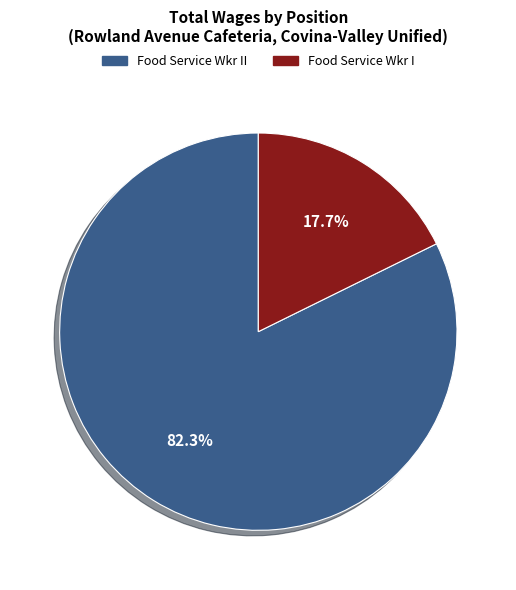

Approximately how many times larger is the value at Food Service Wkr II compared to Food Service Wkr I?

4.6